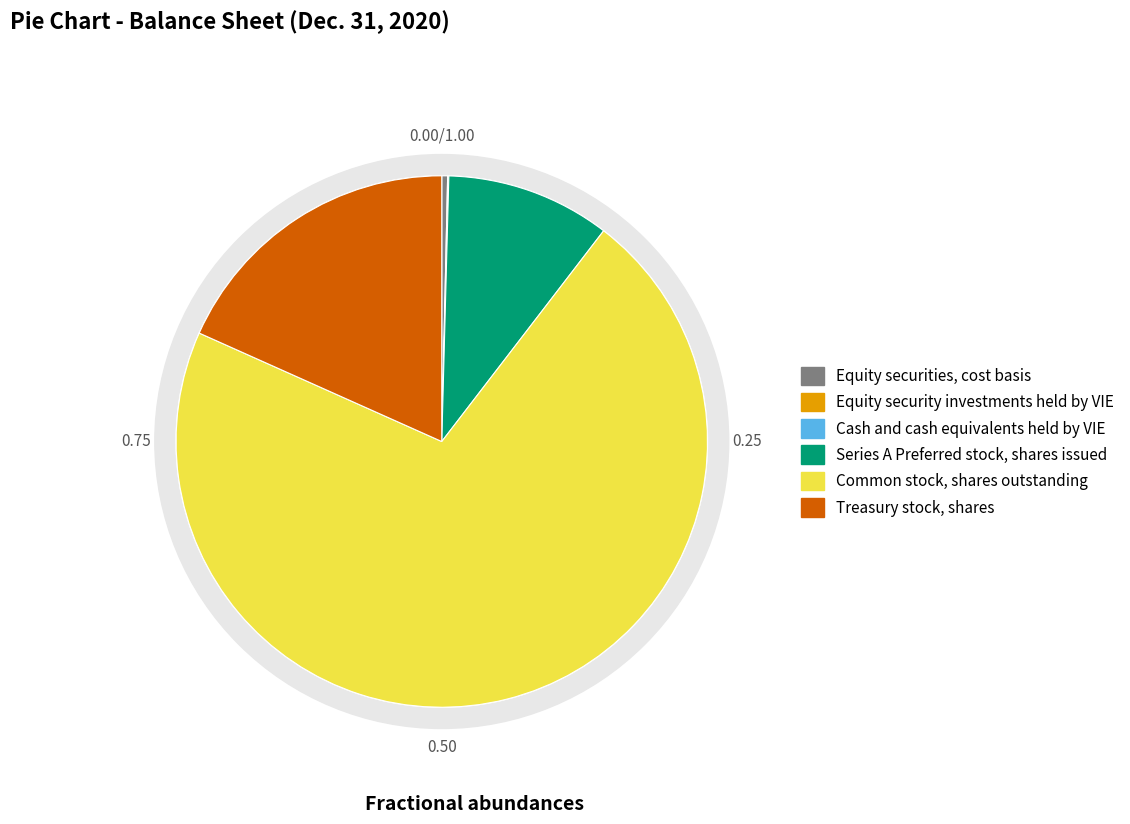

True or false: Equity security investments held by VIE accounts for 0% of the total.

True